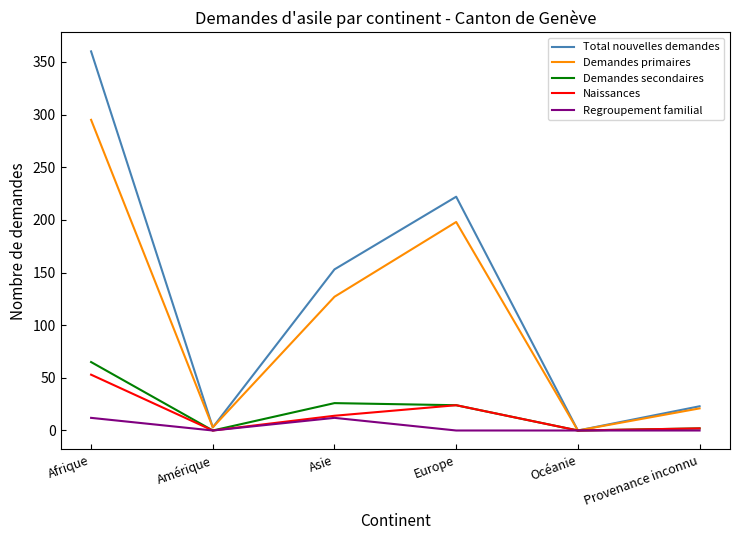

Which series has the largest range (max minus min)?

Total nouvelles demandes